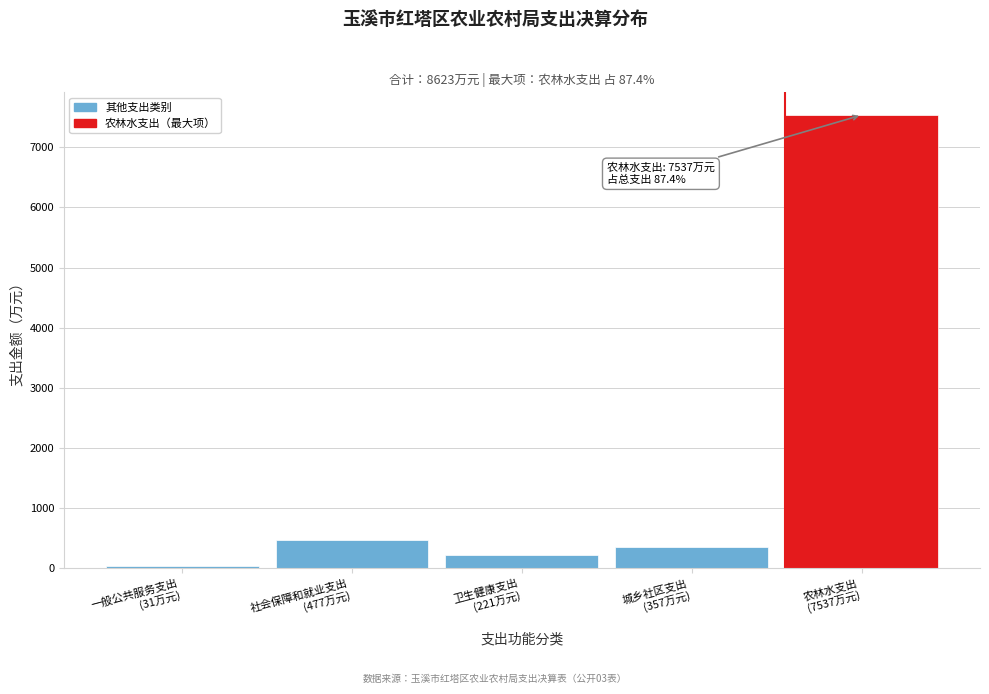

Reading right to left, what are all the values shown in this chart?

7536.6	357.1	221.3	476.9	30.8